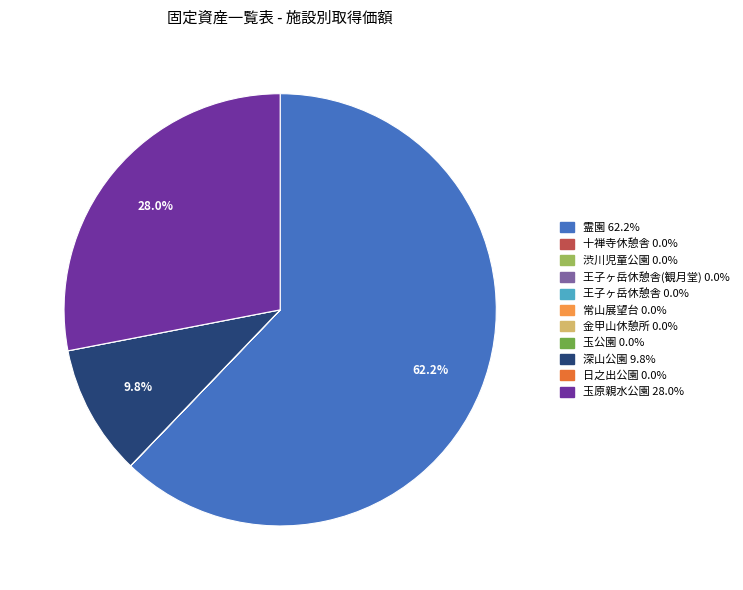

Which slice is the largest?

霊園